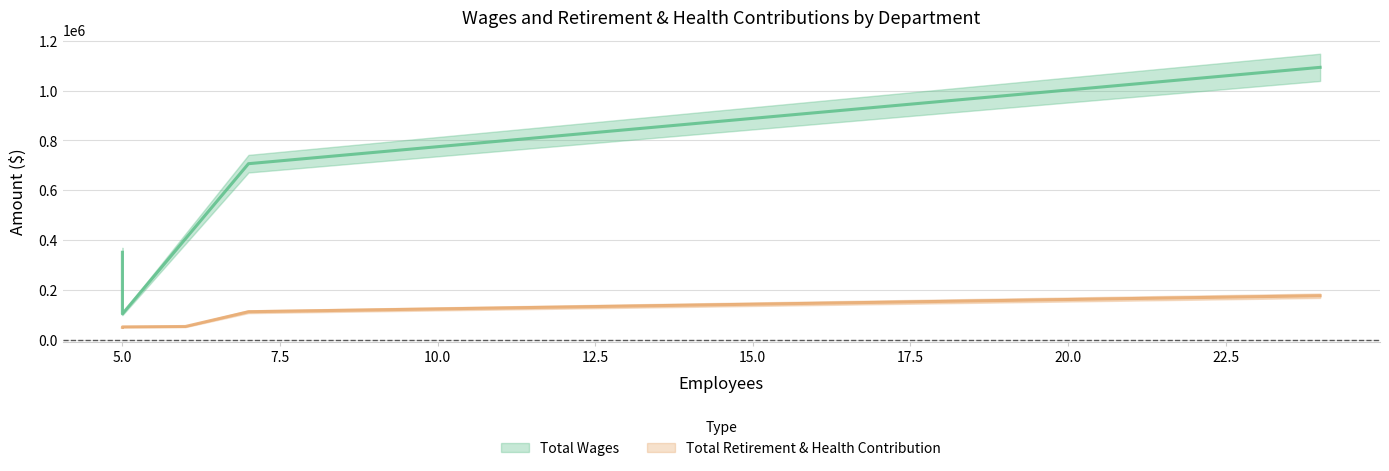

Does the chart have visible grid lines?

Yes